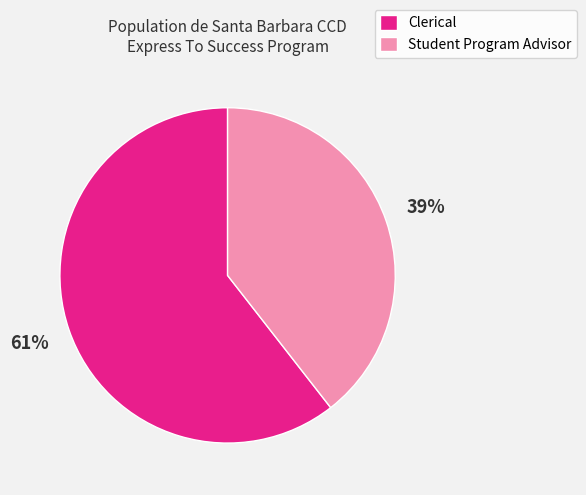

Between Clerical and Student Program Advisor, which is larger?

Clerical